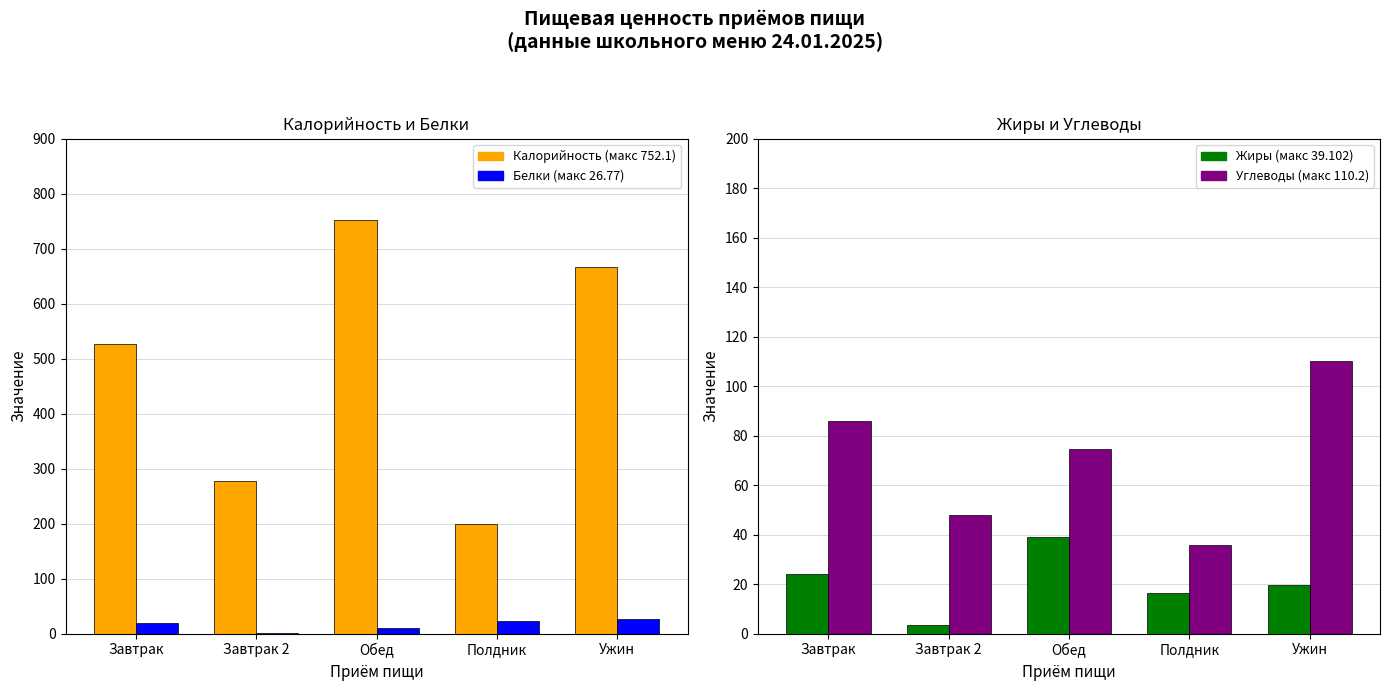

What is the spread (max minus min) of values at Завтрак?

507.8